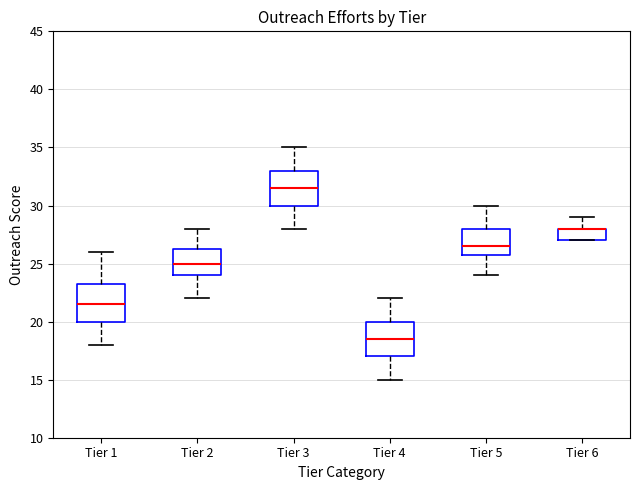

Reading left to right, transcribe this box plot: for each box, give where its median line is, the range the box spans, and where its two whiskers end, as read against the y-axis. The values are not printed on the chart, so give them approximately, as read against the axis.

Tier 1: median 21.5, box 20.0 to 23.5, whiskers 18.0 to 26.0
Tier 2: median 25.0, box 24.0 to 26.5, whiskers 22.0 to 28.0
Tier 3: median 31.5, box 30.0 to 33.0, whiskers 28.0 to 35.0
Tier 4: median 18.5, box 17.0 to 20.0, whiskers 15.0 to 22.0
Tier 5: median 26.5, box 26.0 to 28.0, whiskers 24.0 to 30.0
Tier 6: median 28.0 (drawn on the box's upper edge), box 27.0 to 28.0, whiskers 27.0 to 29.0